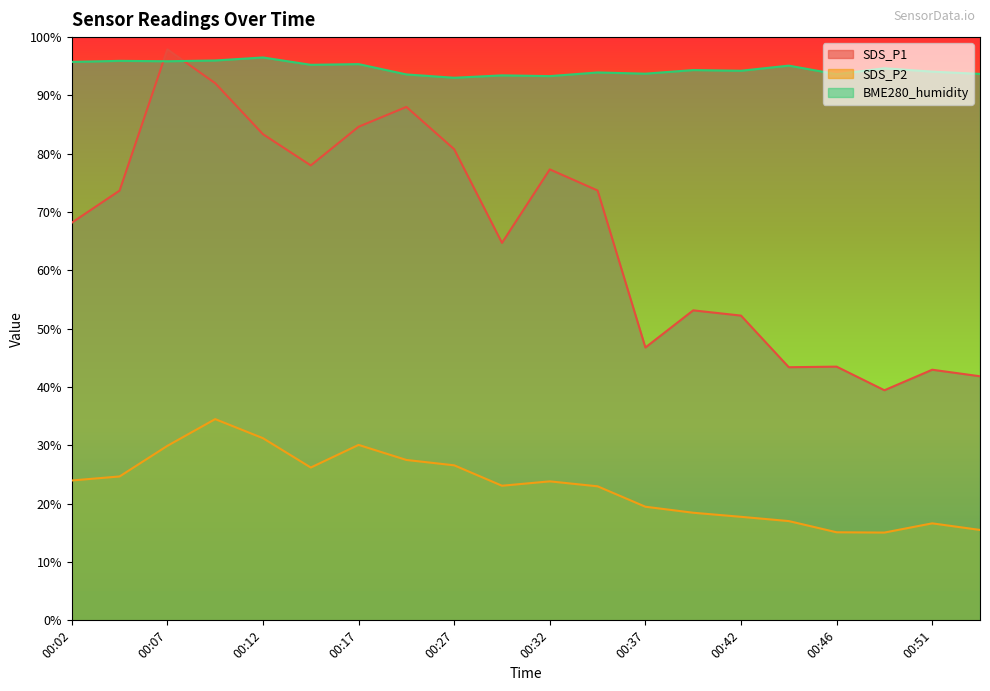

What is the average value of the BME280_humidity series?

94.6